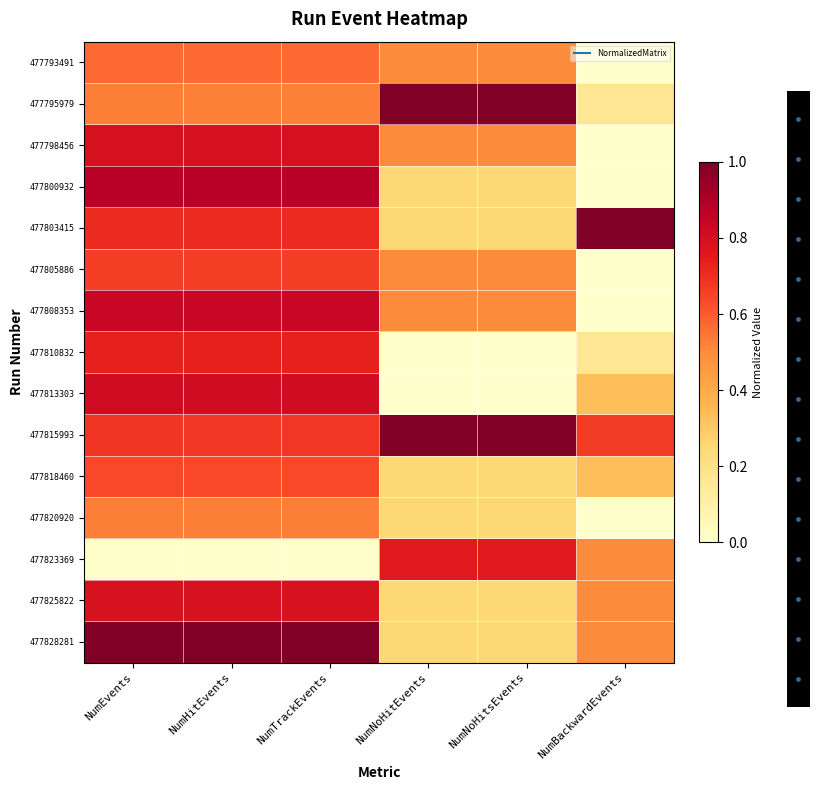

What is the spread (max minus min) of values at NumHitEvents?

1.0